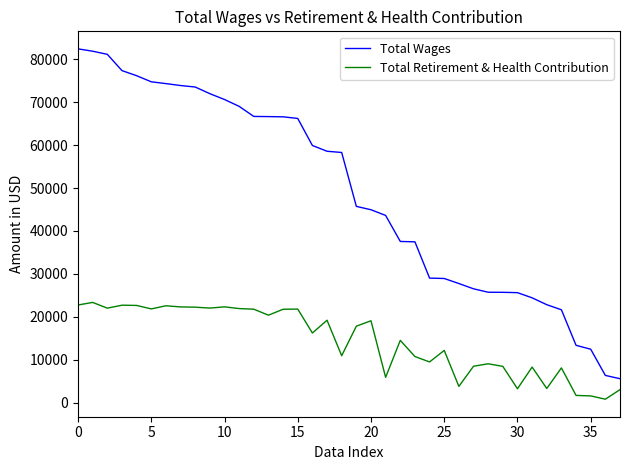

What is the sum of all Total Retirement & Health Contribution values?

550162